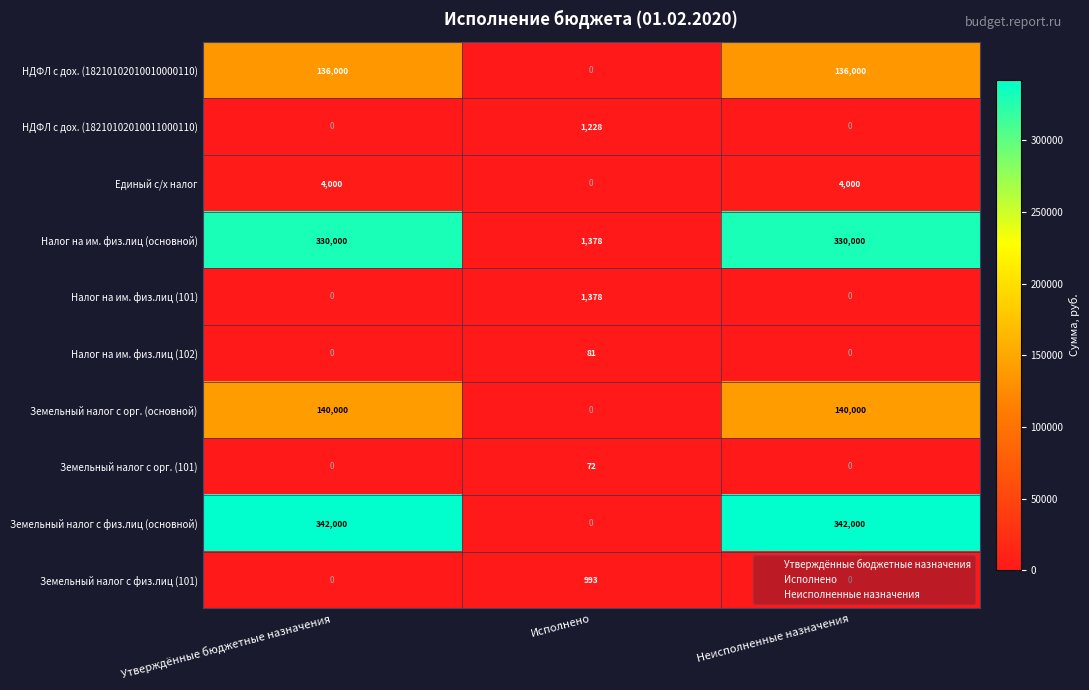

List the series in order of their peak value, lowest first.

Земельный налог с орг. (101), Налог на им. физ.лиц (102), Земельный налог с физ.лиц (101), НДФЛ с дох. (18210102010011000110), Налог на им. физ.лиц (101), Единый с/х налог, НДФЛ с дох. (18210102010010000110), Земельный налог с орг. (основной), Налог на им. физ.лиц (основной), Земельный налог с физ.лиц (основной)